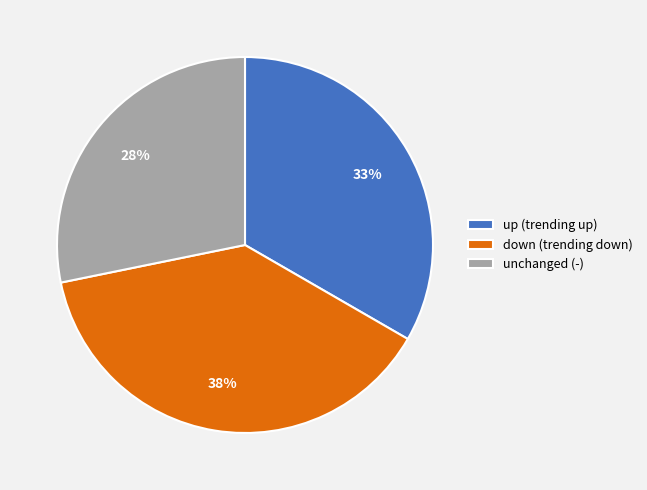

Between up (trending up) and unchanged (-), which is larger?

up (trending up)